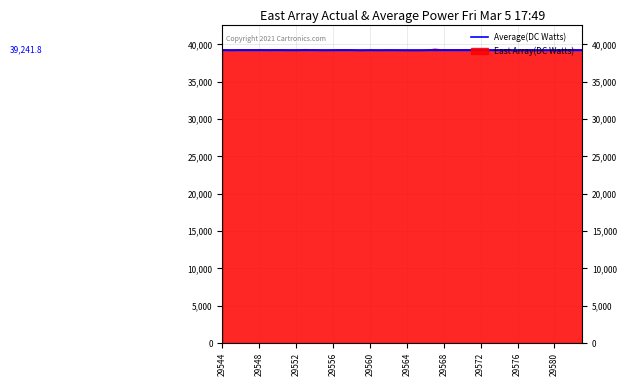

Reading left to right, what are all the values shown in this chart?

39259	39210	39268	39279	39300	39222	39267	39219	39203	39325	39258	39197	39226	39294	39240	39155	39230	39194	39229	39208	39167	39144	39215	39363	39281	39292	39296	39287	39320	39219	39267	39291	39125	39260	39188	39214	39189	39195	39338	39239